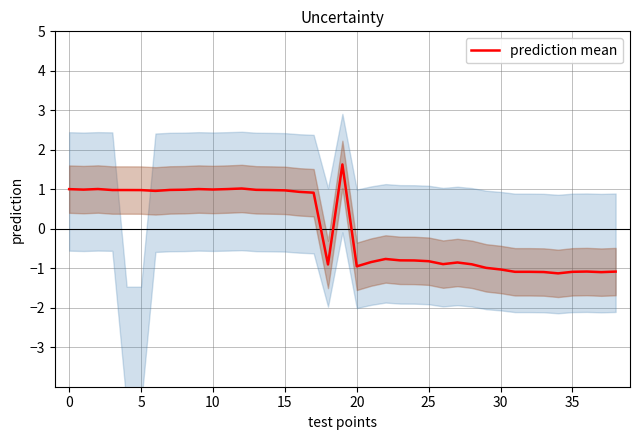

Between 35 and 31, which is larger?

35